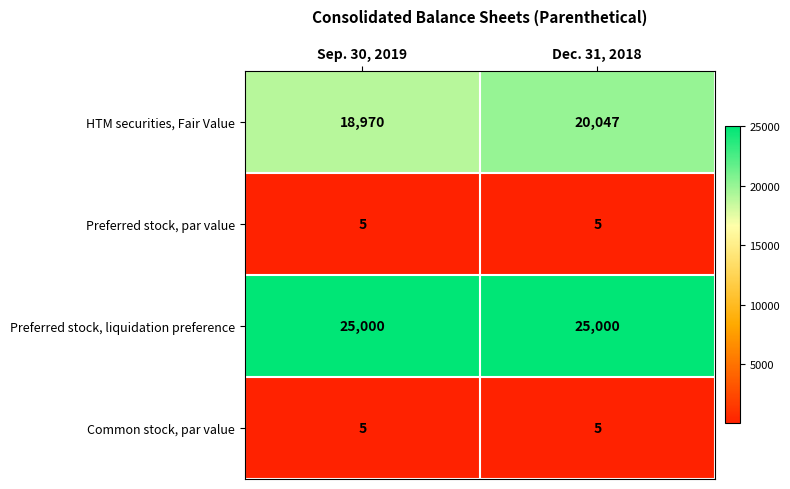

What is the sum of the Common stock, par value values at Dec. 31, 2018 and Sep. 30, 2019?

10